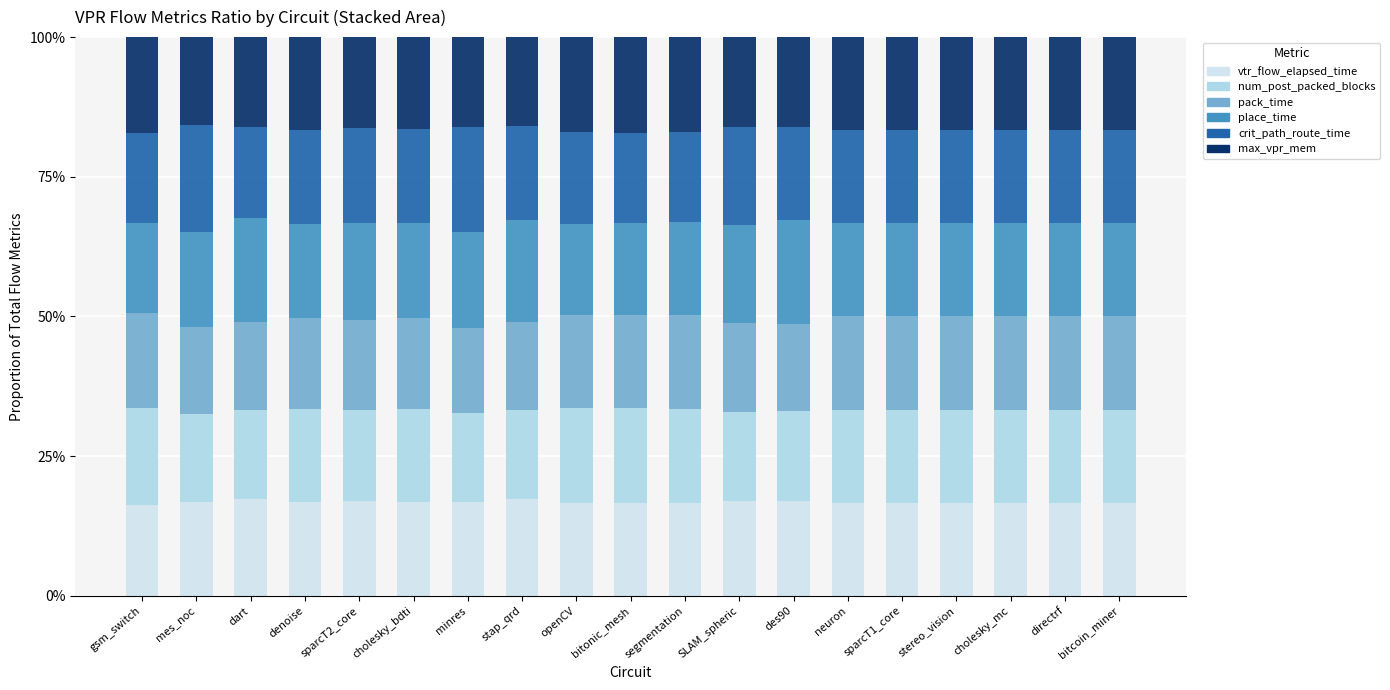

What position from the right is segmentation?

9